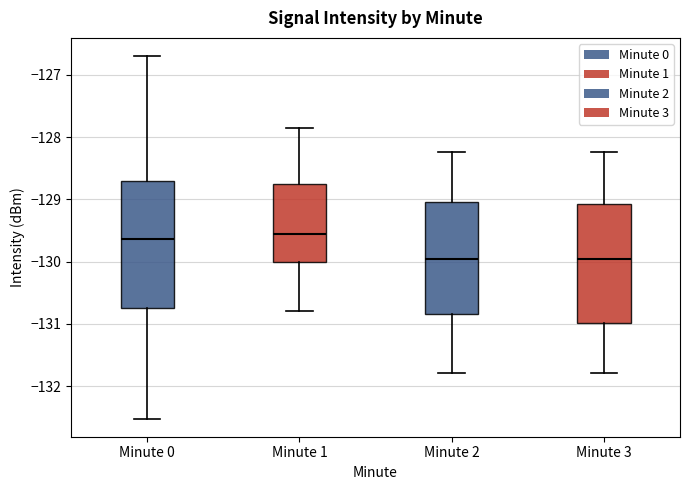

Reading left to right, read every box against the y-axis: the position of its median line, the range the box covers, and the ends of its whiskers. The values are not printed on the chart, so give them approximately, as read against the axis.

Minute 0: median -129.6, box -130.8 to -128.7, whiskers -132.5 to -126.7
Minute 1: median -129.6, box -130.0 to -128.8, whiskers -130.8 to -127.9
Minute 2: median -130.0, box -130.8 to -129.0, whiskers -131.8 to -128.2
Minute 3: median -130.0, box -131.0 to -129.1, whiskers -131.8 to -128.2